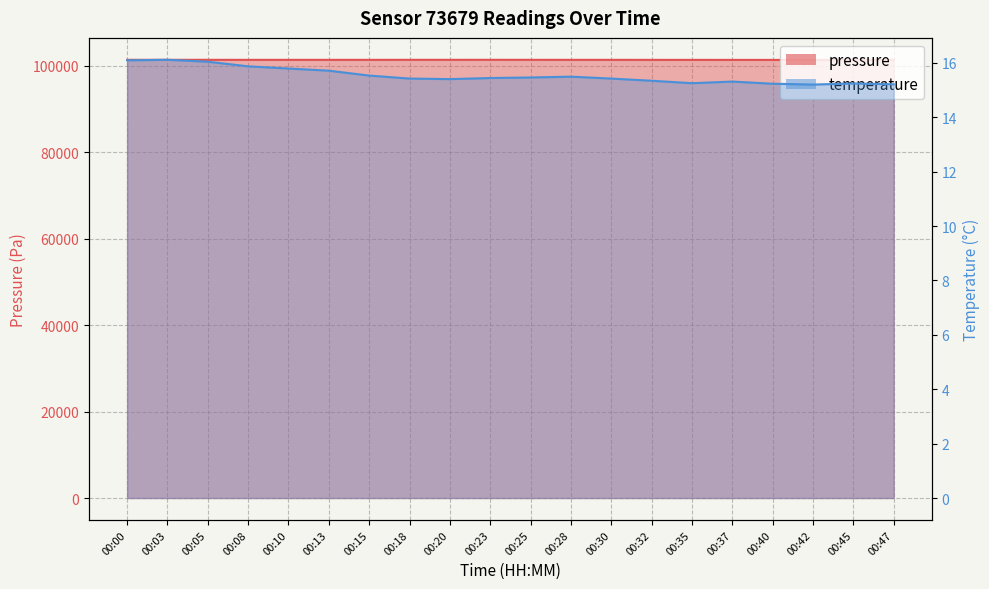

At which category does the chart reach its peak across all series?

00:03